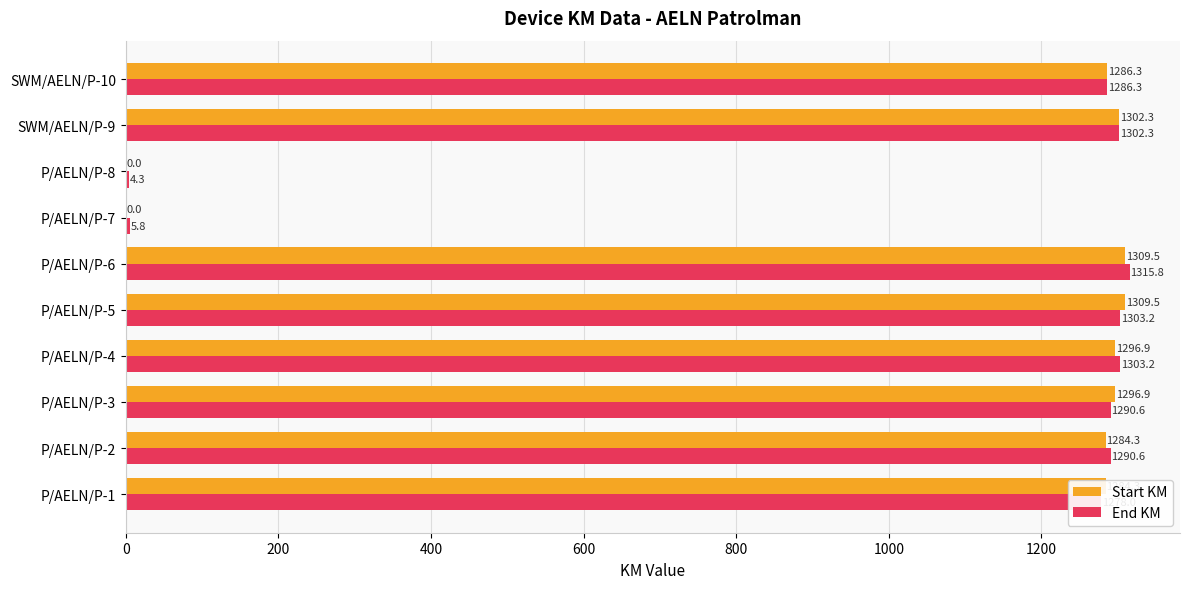

Where is End KM nearest to the value 660?

P/AELN/P-1